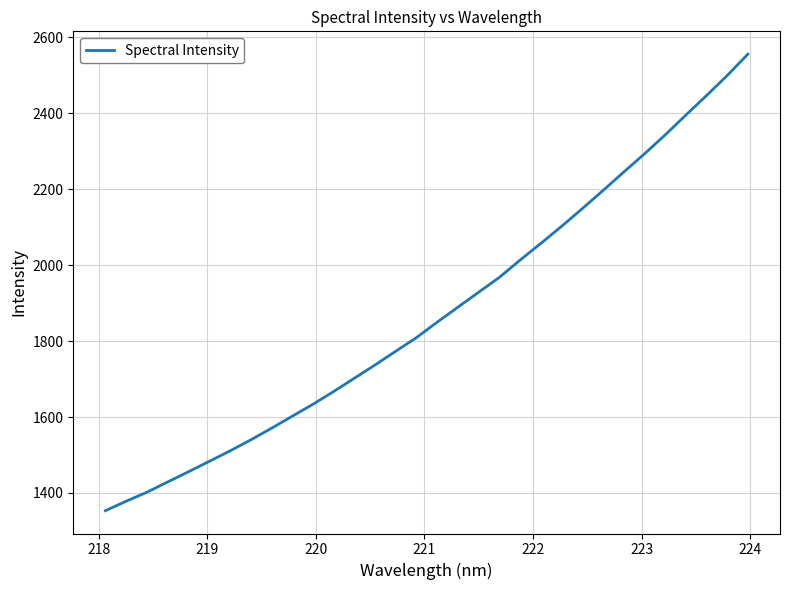

What is the minimum value shown in the chart?

1353.3